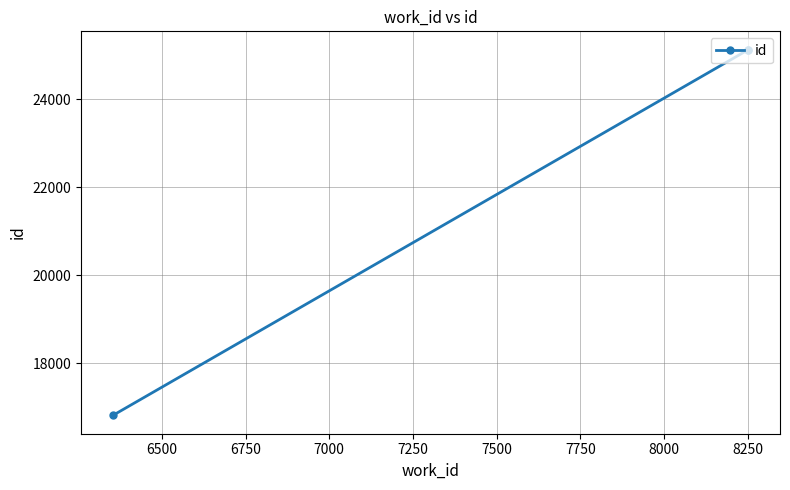

What is the value of the 1st point from the left?

16814